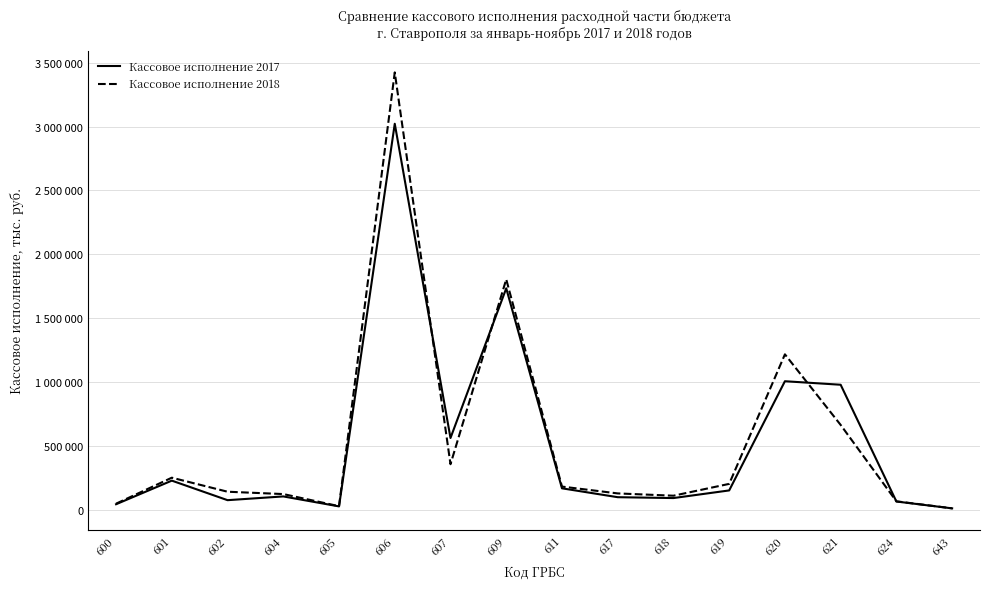

What is the sum of the Кассовое исполнение 2017 values at 606 and 617?

3121610